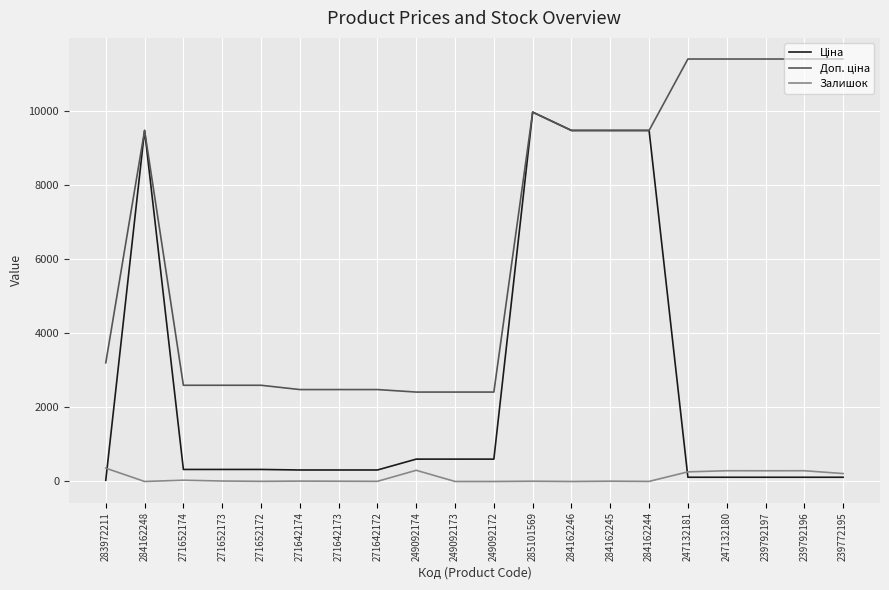

Rank the series by their average value, from highest to lowest.

Доп. ціна, Ціна, Залишок